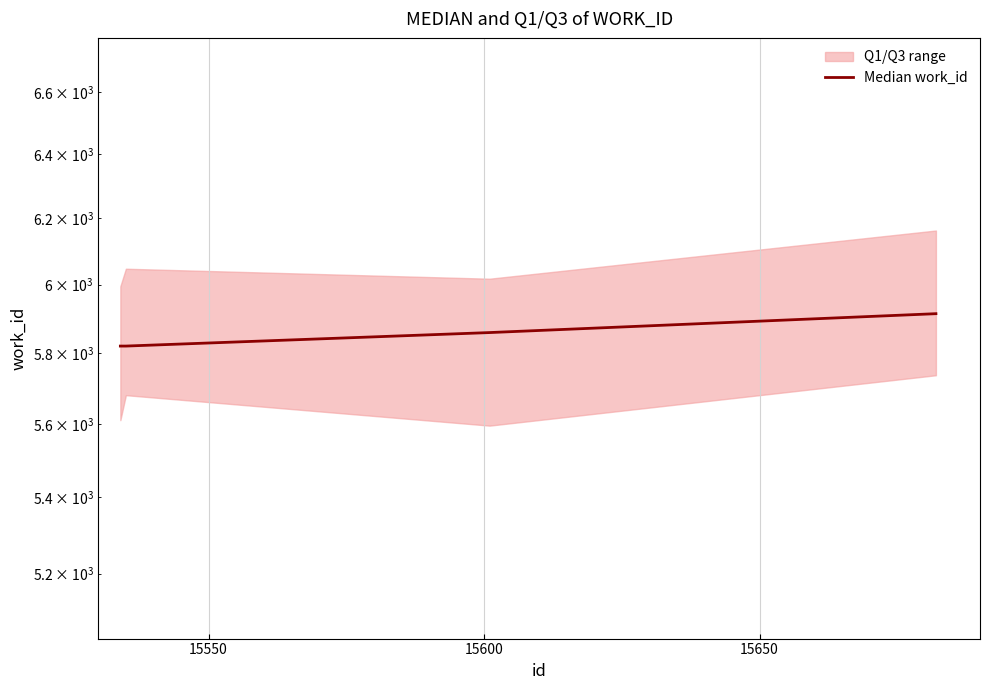

At which label does the data first exceed 5859?

15650